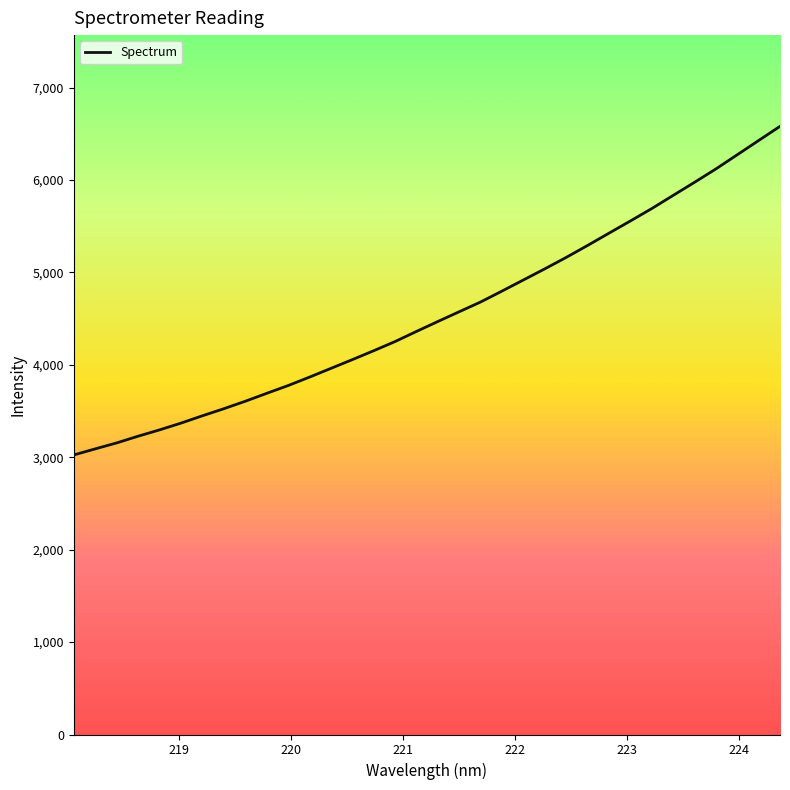

What is the minimum value shown in the chart?

3025.2